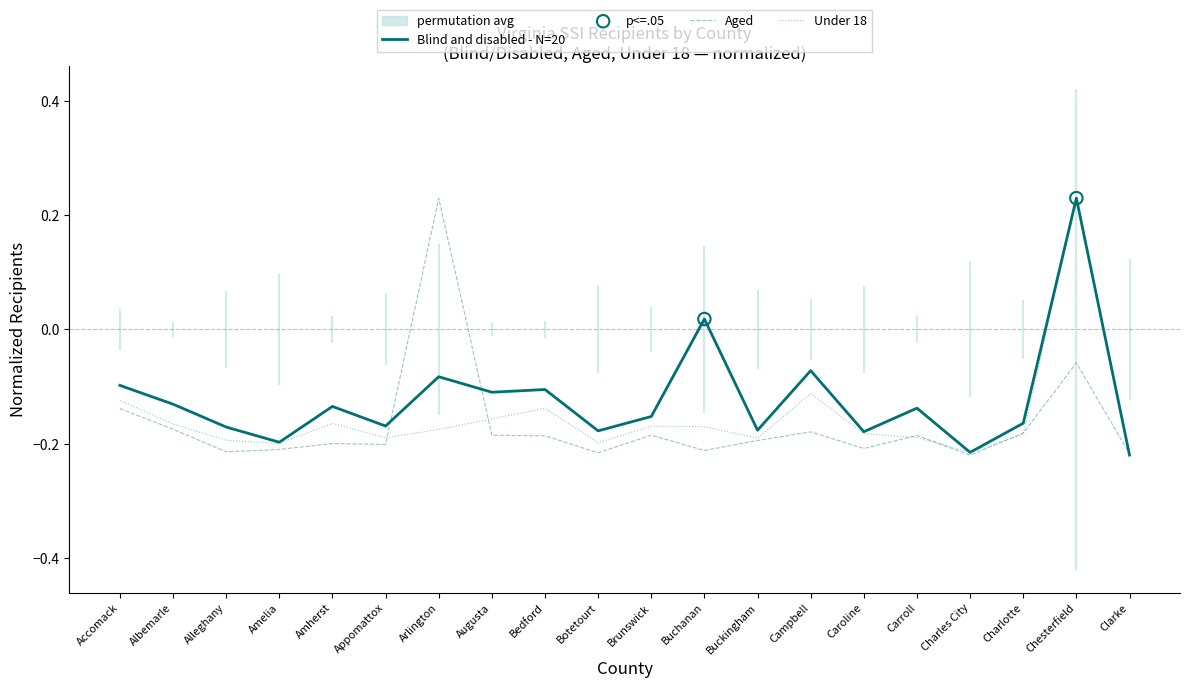

Which series has the widest spread of Y values?

Total